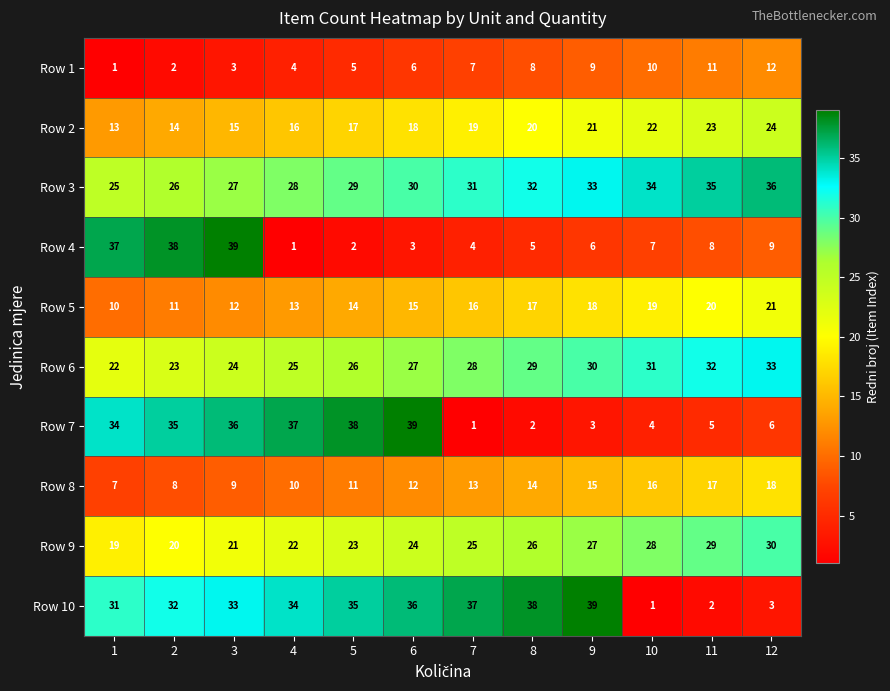

The Row 2 series shows 5 at 4. True or false?

False